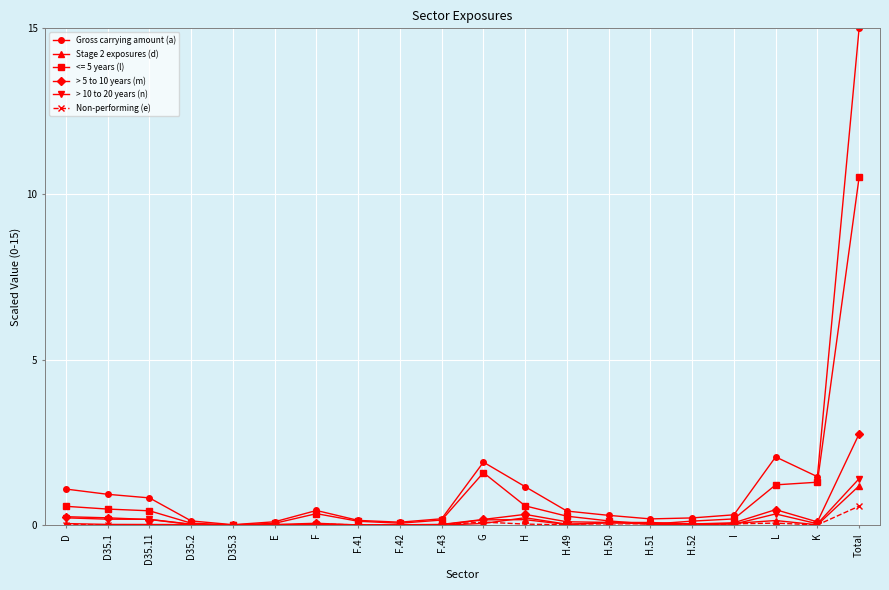

What is the highest value of the > 10 to 20 years (n) series?

1.4